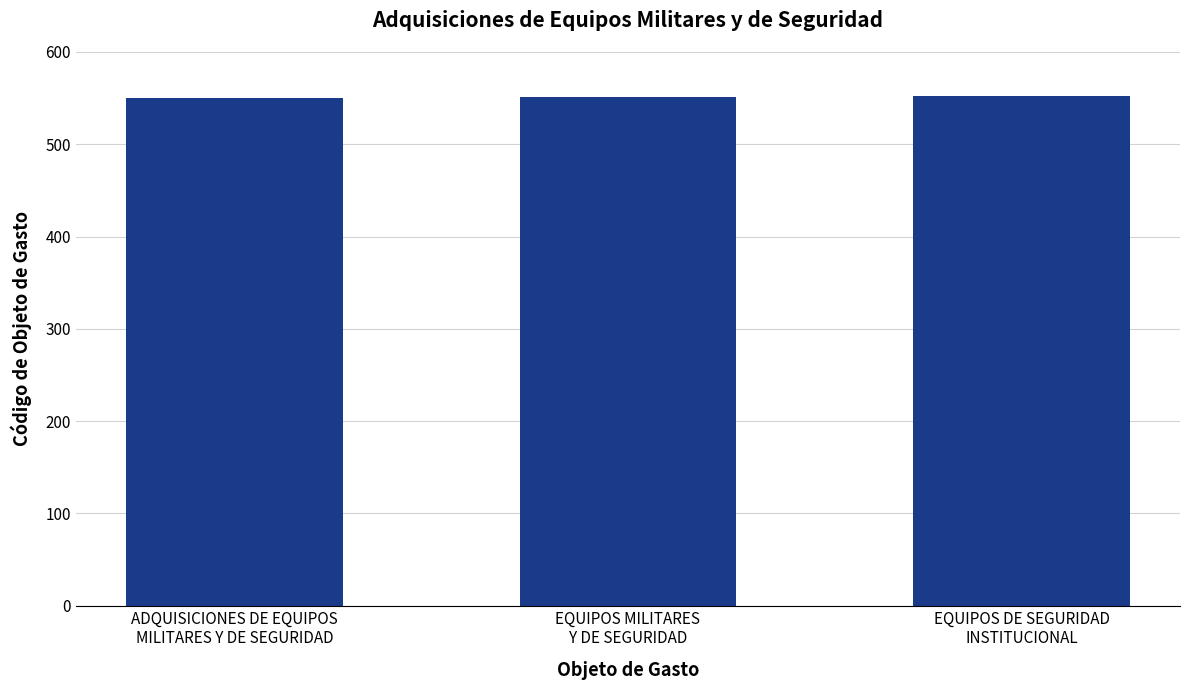

What is the sum of all values?

1653